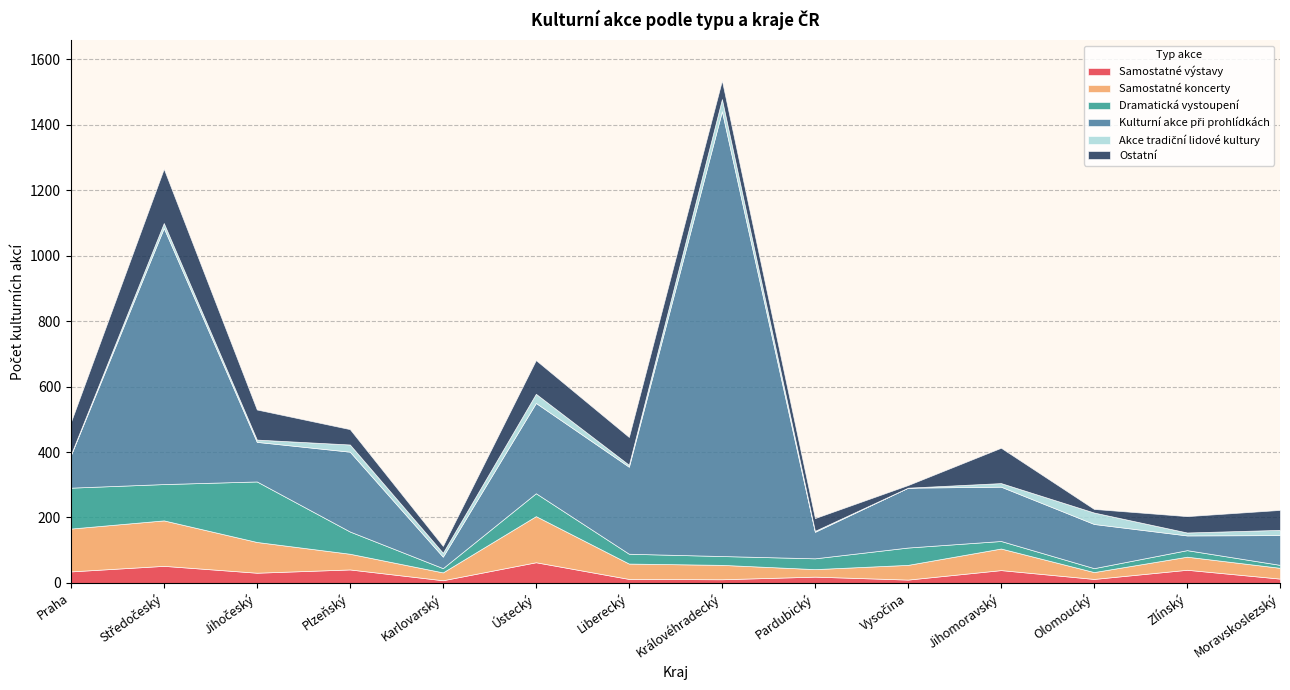

Rank the series at Ústecký from highest to lowest value.

kulturni_akce_pri_prohlidkach, samostatne_koncerty, ostatni, dramaticka_vystoupeni, samostatne_vyststavy, akce_tradicni_lidove_kultury